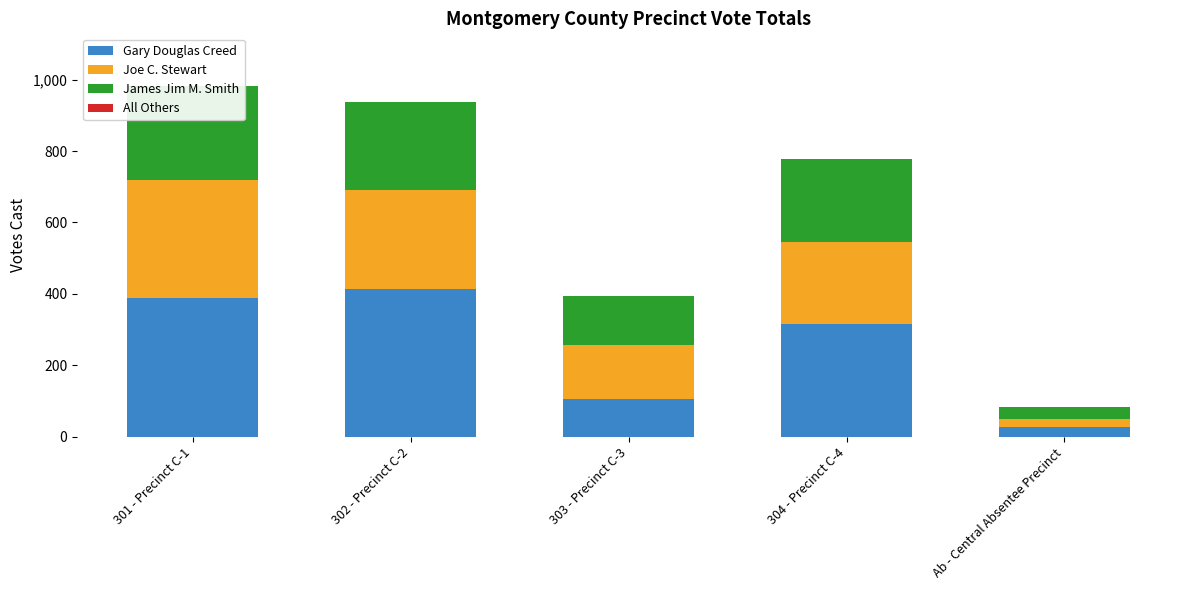

What position from the right is Ab - Central Absentee Precinct?

1